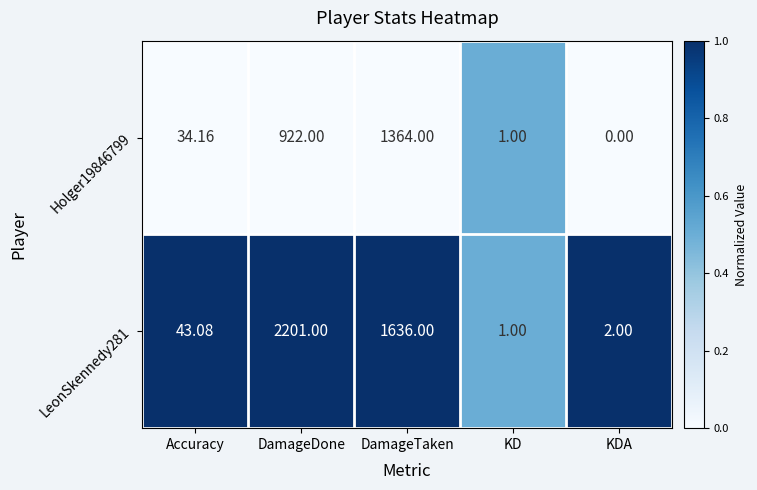

What is the total value across all series at KDA?

2.0